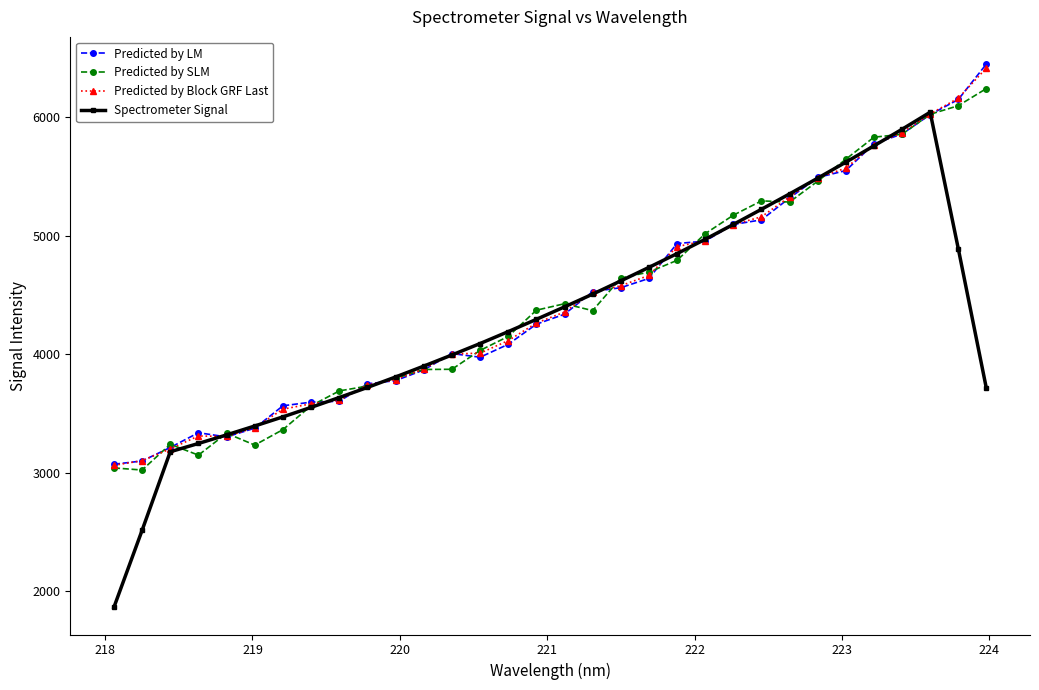

What is the value of the Predicted by Block GRF Last point at the 14th from the left?

4010.2